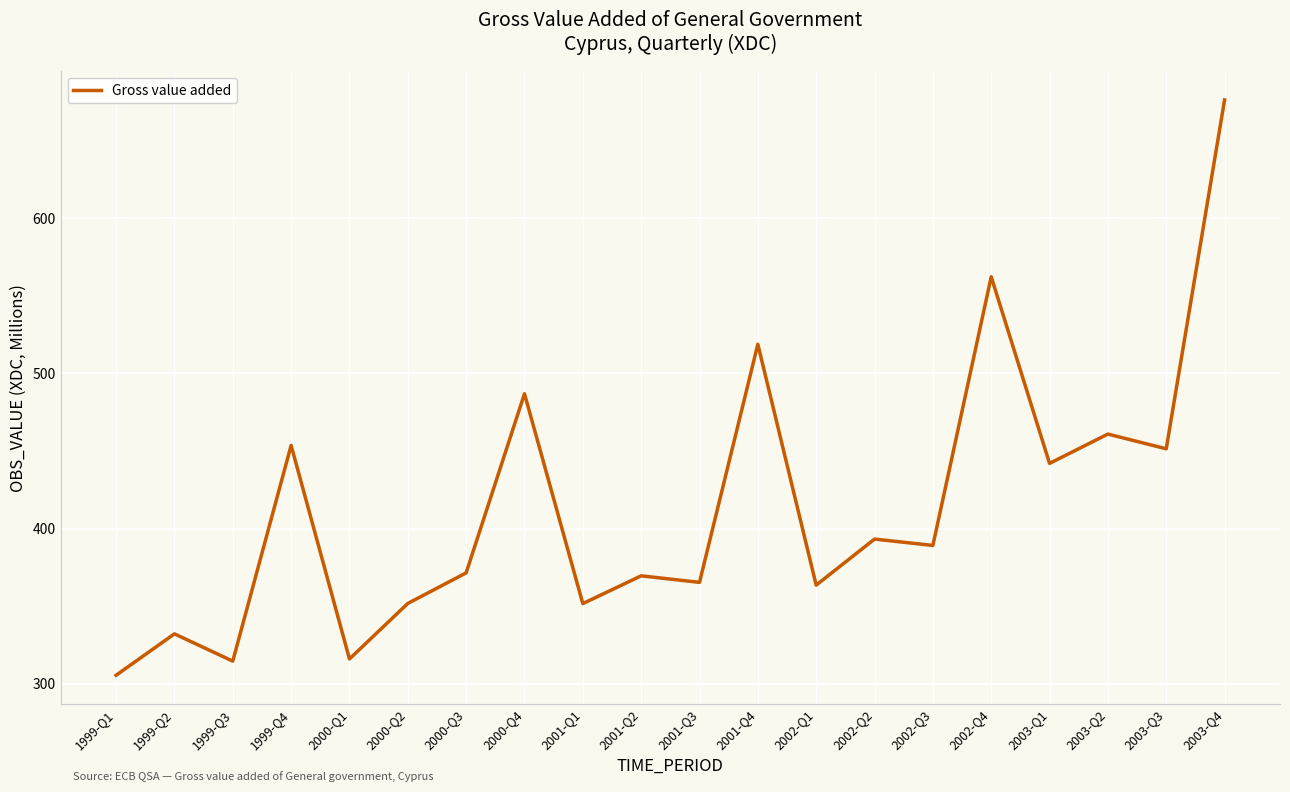

Which has a higher value, 2001-Q3 or 1999-Q2?

2001-Q3